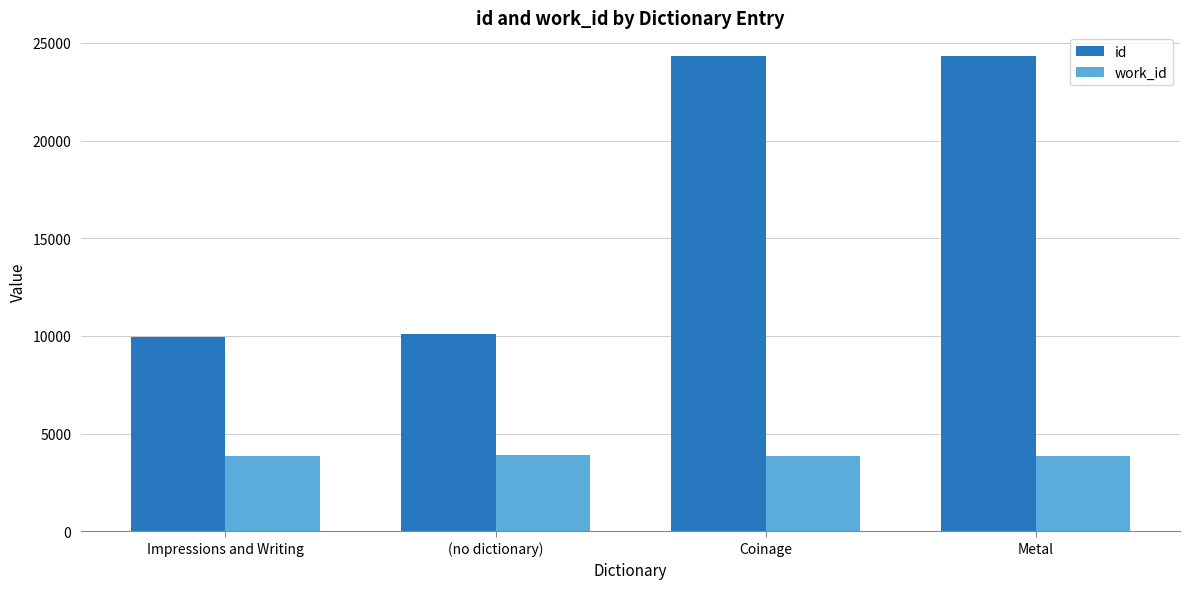

What is the greatest value displayed?

24323